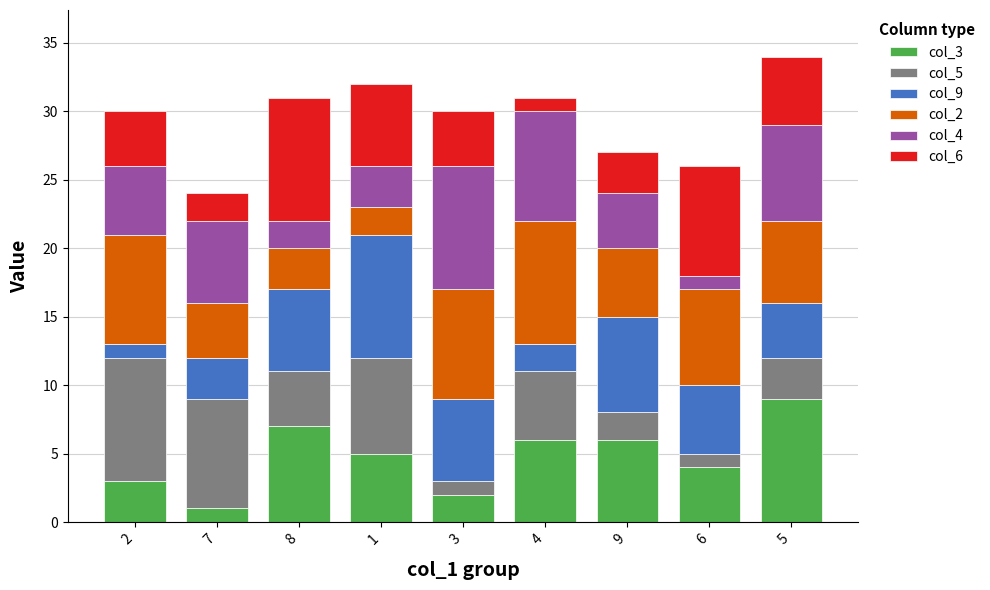

The col_3 series shows 13 at 5. True or false?

False